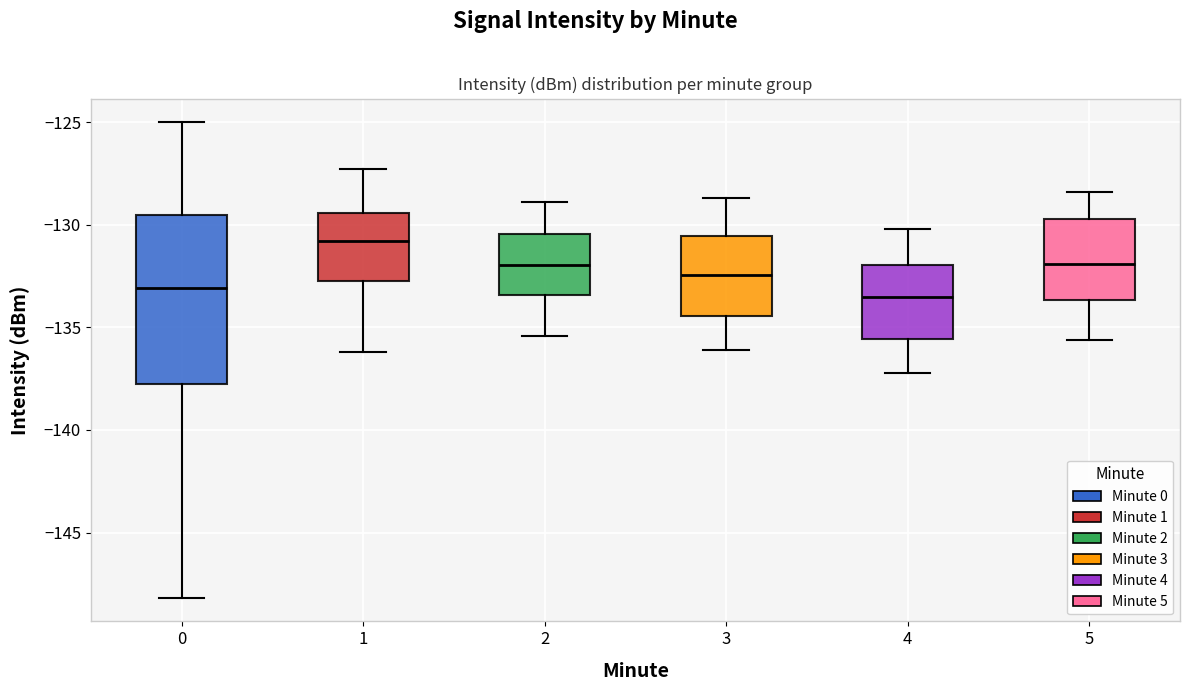

Reading left to right, read every box against the y-axis: the position of its median line, the range the box covers, and the ends of its whiskers. The values are not printed on the chart, so give them approximately, as read against the axis.

0: median -133.0, box -137.5 to -129.5, whiskers -148.0 to -125.0
1: median -131.0, box -132.5 to -129.5, whiskers -136.0 to -127.5
2: median -132.0, box -133.5 to -130.5, whiskers -135.5 to -129.0
3: median -132.5, box -134.5 to -130.5, whiskers -136.0 to -128.5
4: median -133.5, box -135.5 to -132.0, whiskers -137.0 to -130.0
5: median -132.0, box -133.5 to -129.5, whiskers -135.5 to -128.5